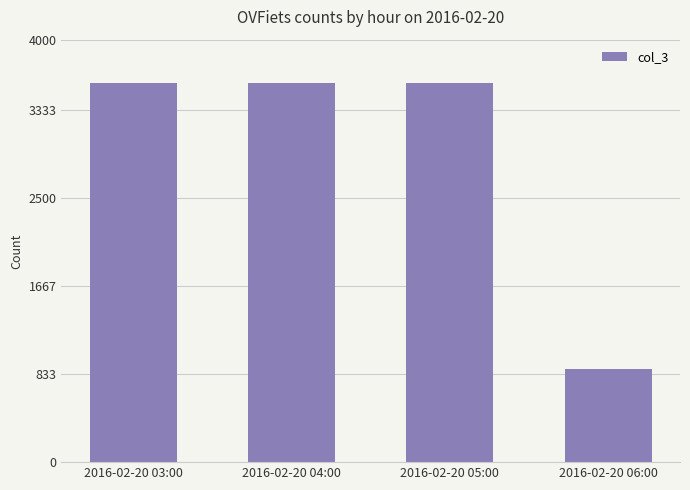

Between 2016-02-20 04:00 and 2016-02-20 06:00, which is larger?

2016-02-20 04:00